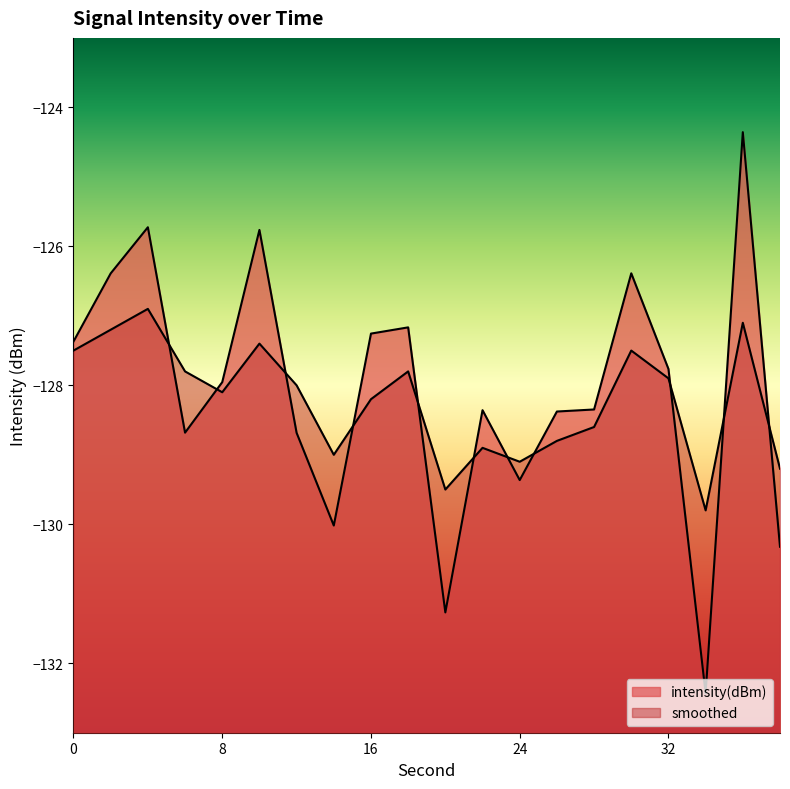

The intensity(dBm) series shows -128.7 at 6. True or false?

True